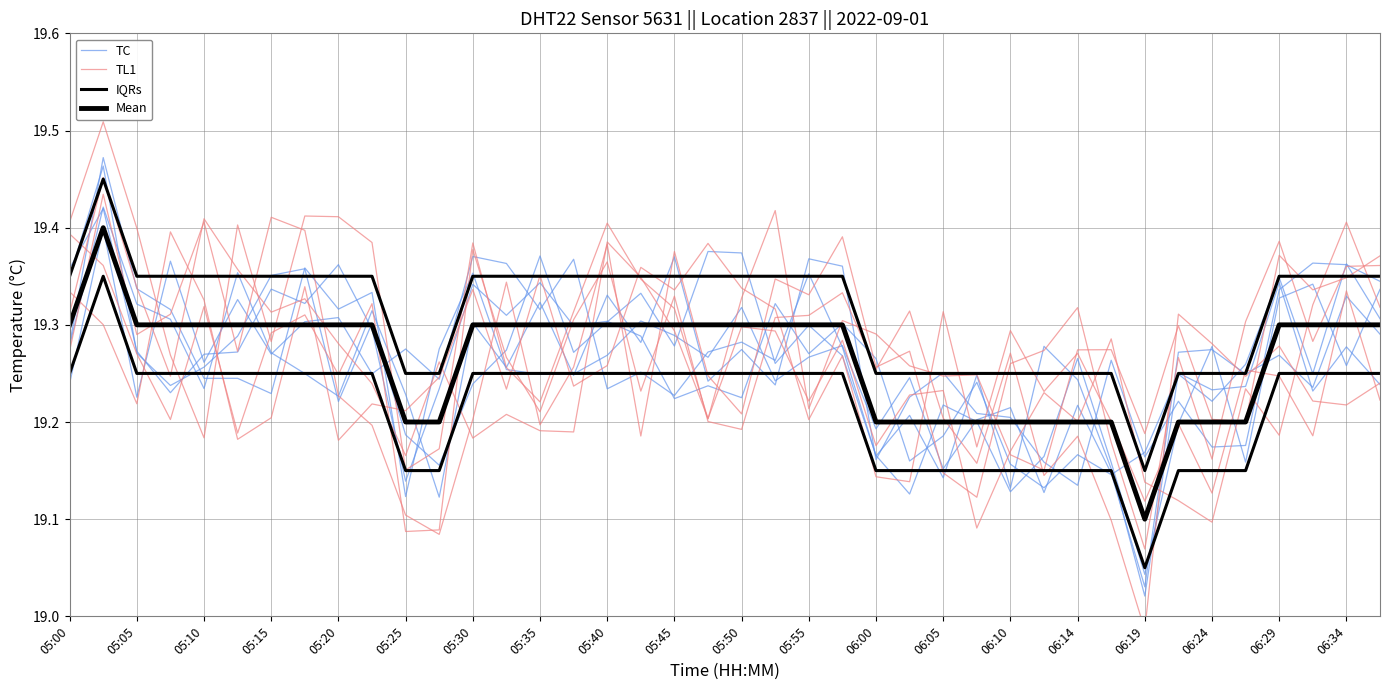

What is the lowest value of the Mean series?

19.1